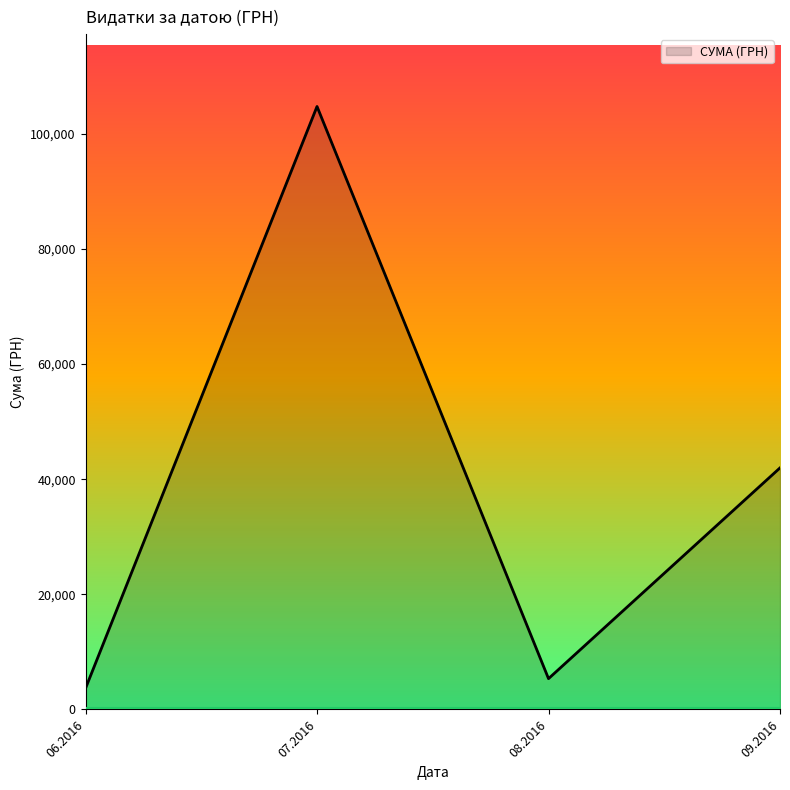

List the labels in order of value, largest first.

07.2016, 09.2016, 08.2016, 06.2016